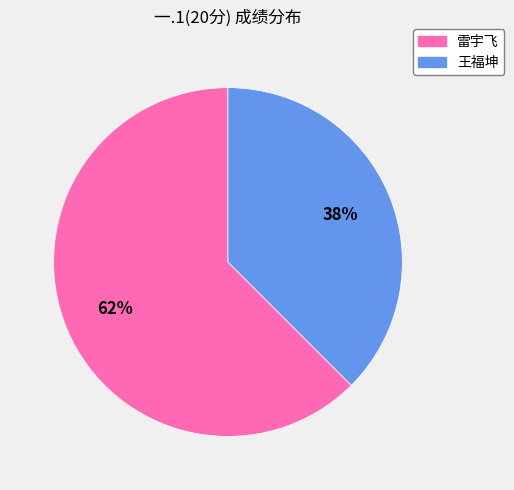

Is there any slice that represents more than half of the pie?

Yes